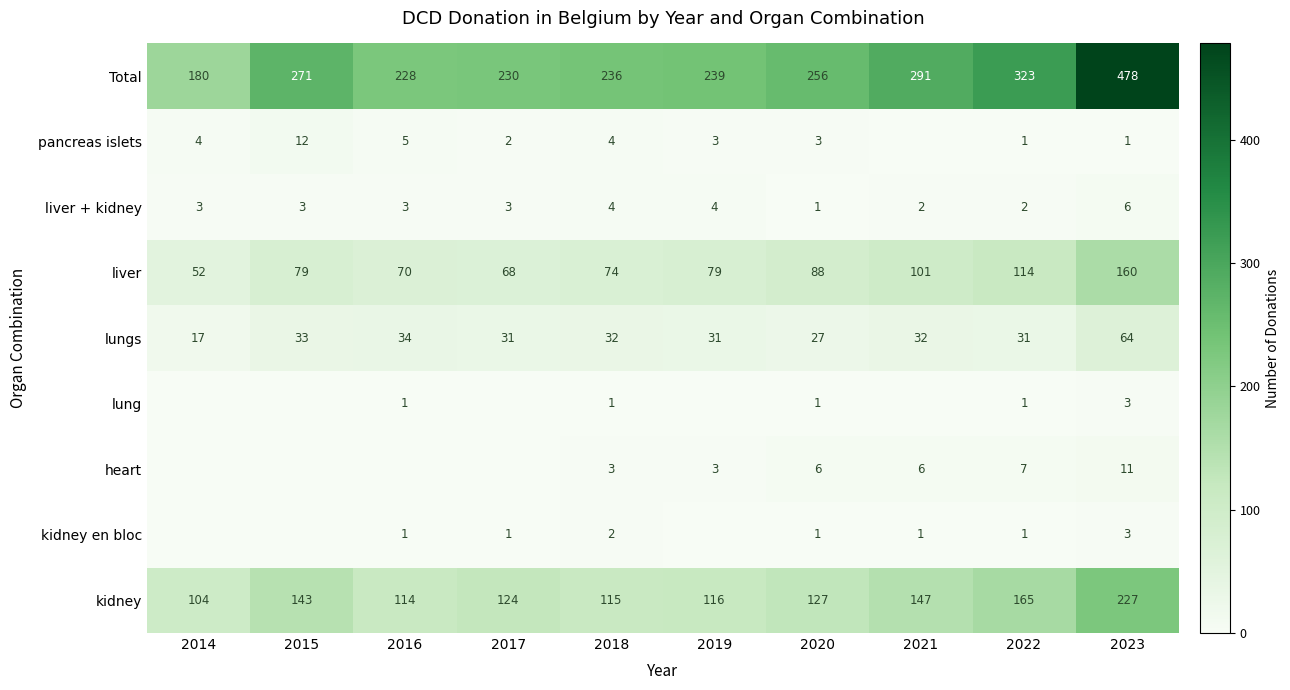

What is the sum of the liver + kidney values at 2021 and 2017?

5